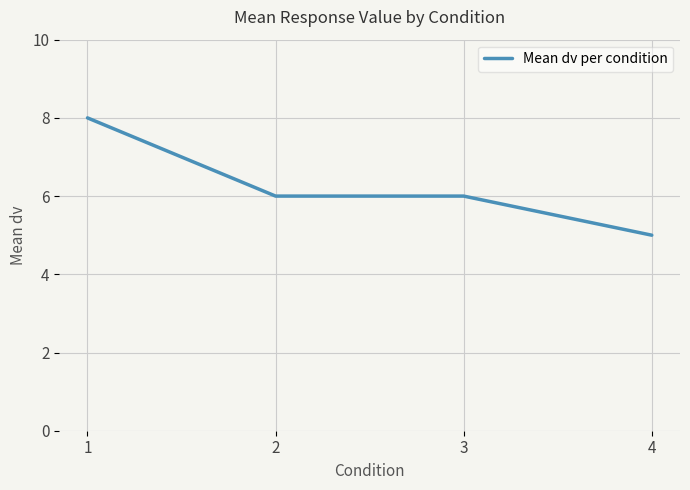

Does the chart display data point markers on the line(s)?

No